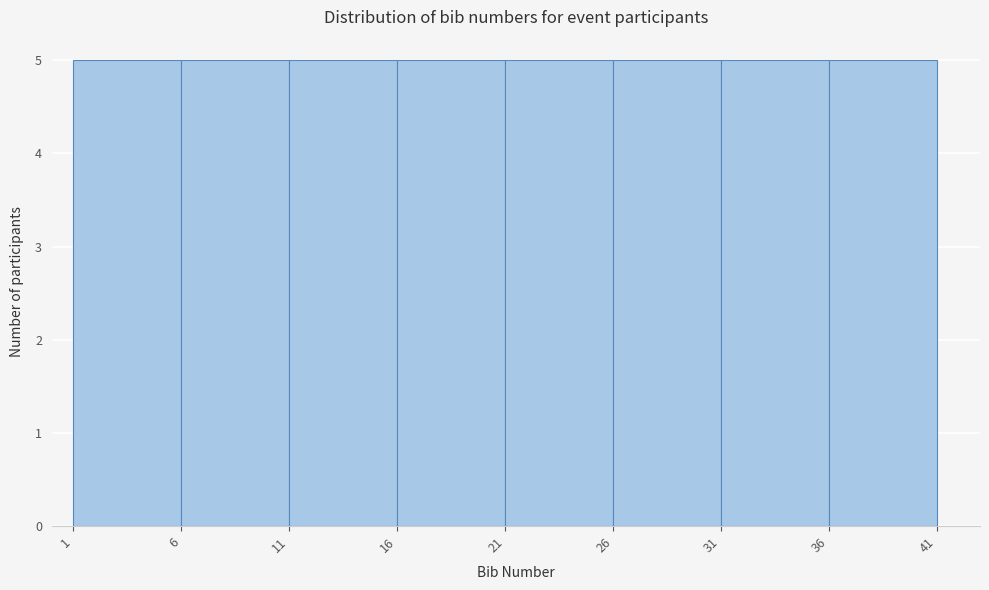

How tall is the bar that spans 16 to 21 on the x-axis? The values are not printed on the chart, so give them approximately, as read against the axis.

5